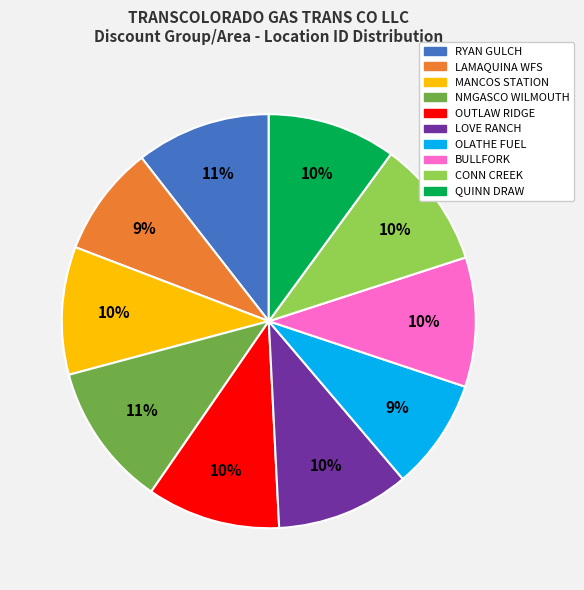

Does any single category account for the majority?

No